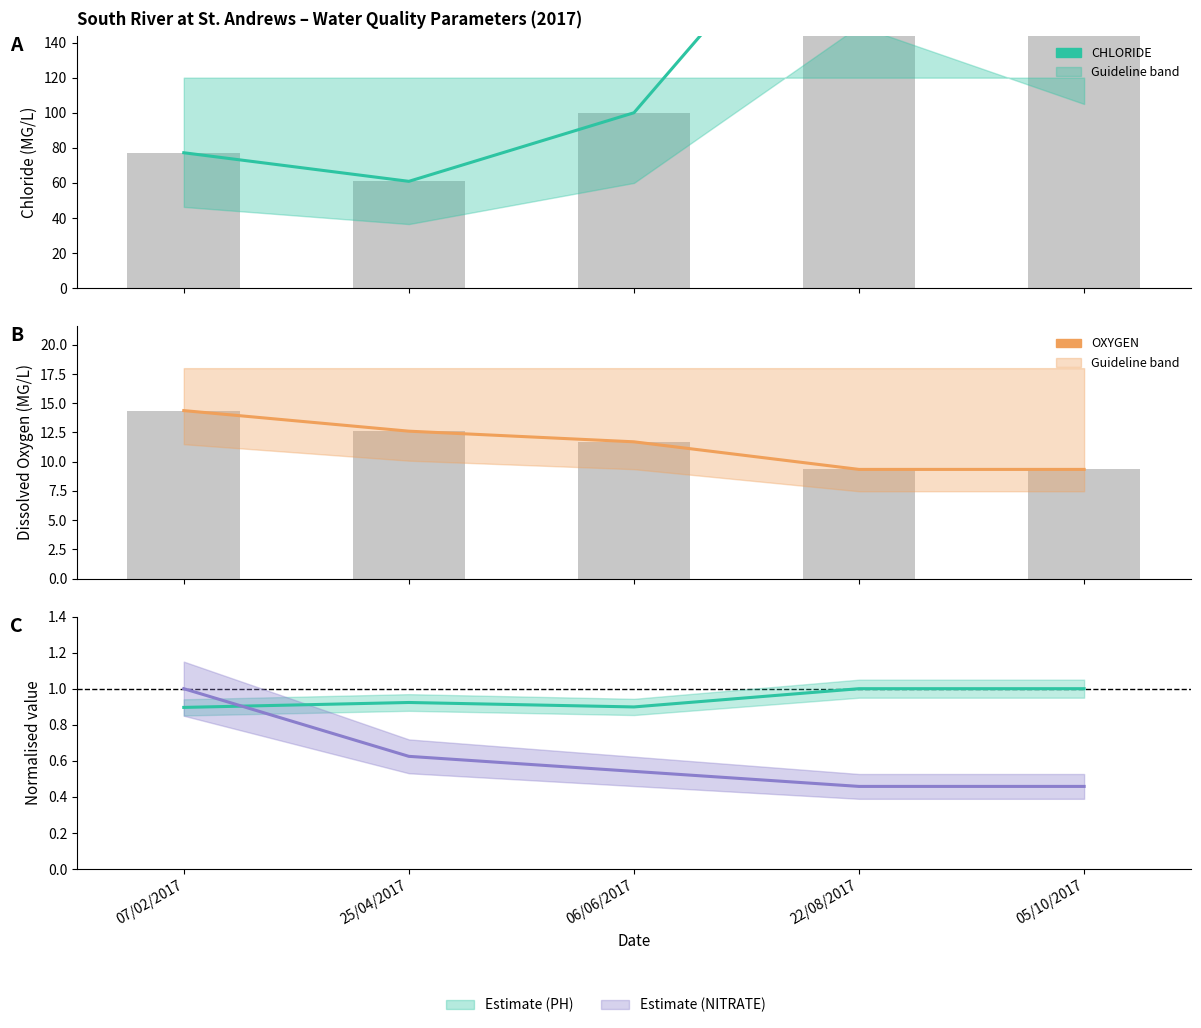

What is the greatest value displayed?

249.0